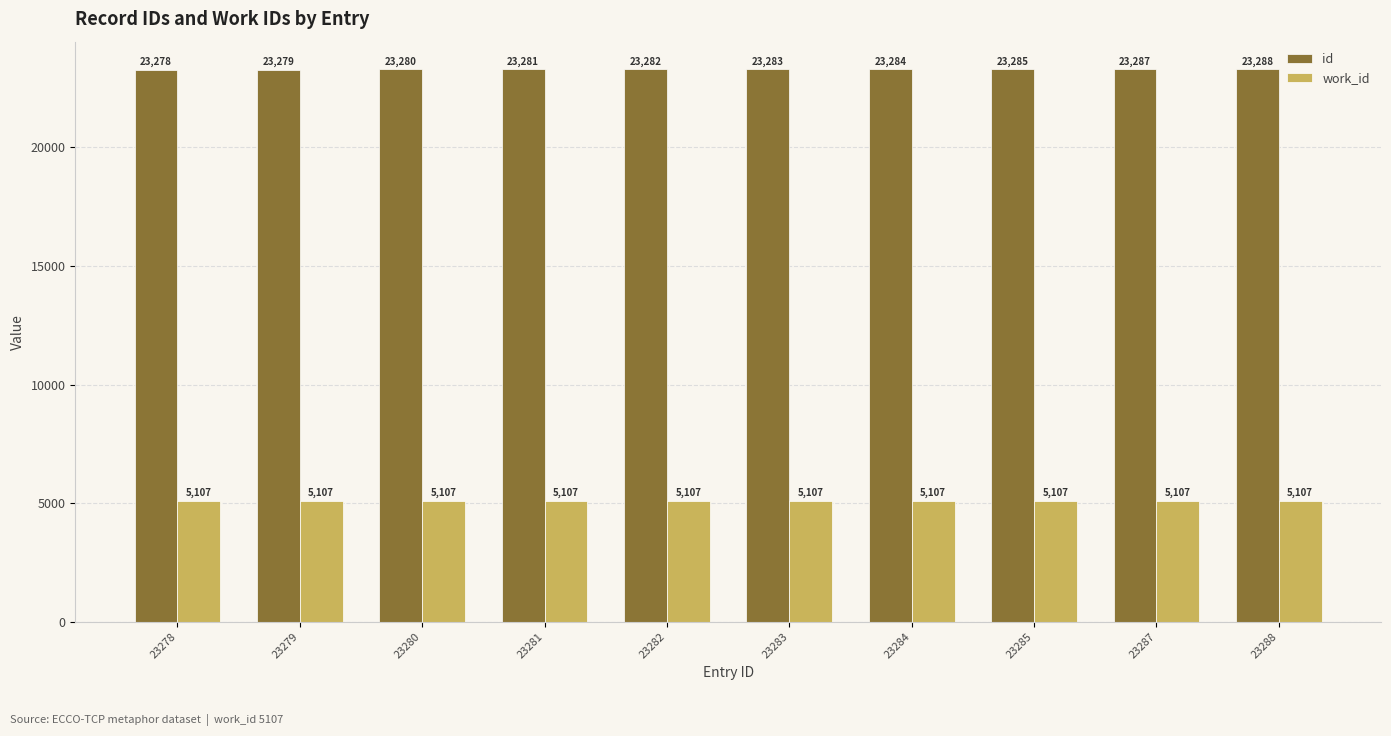

List the series in order of their peak value, highest first.

id, work_id